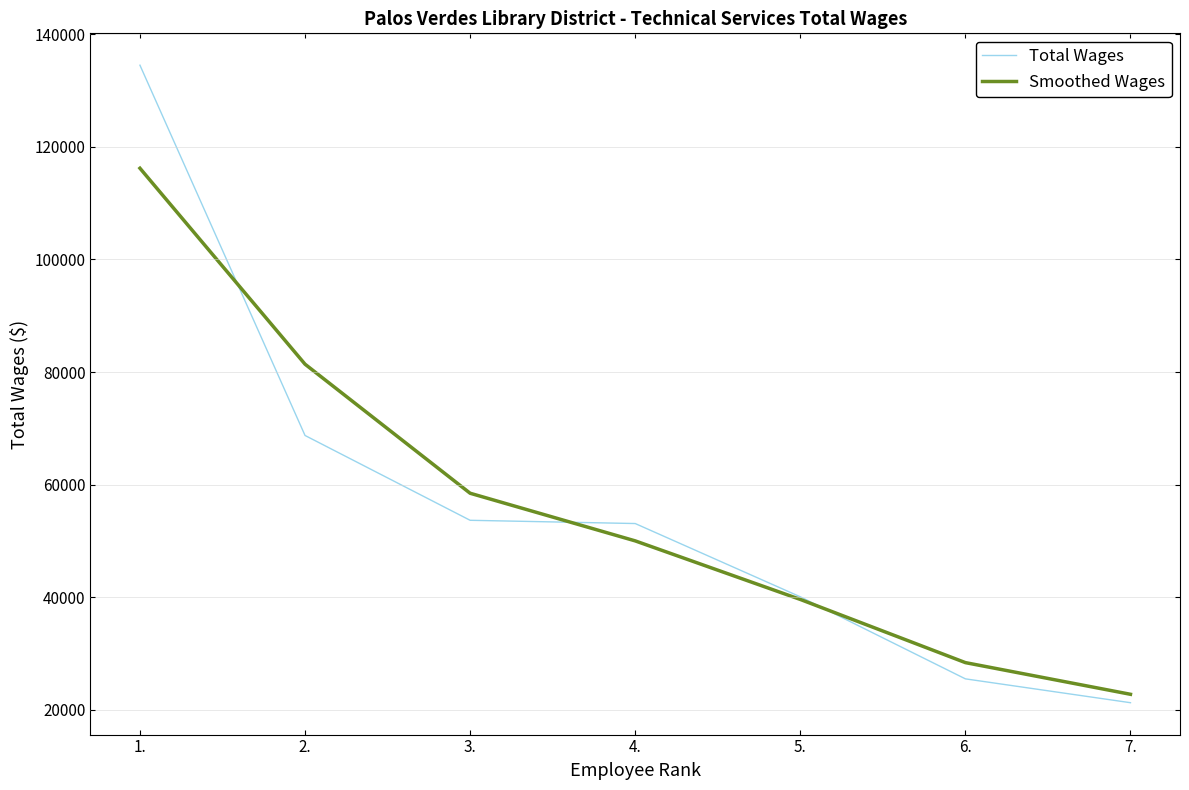

The Smoothed Wages series shows 58471.7 at 3.. True or false?

True